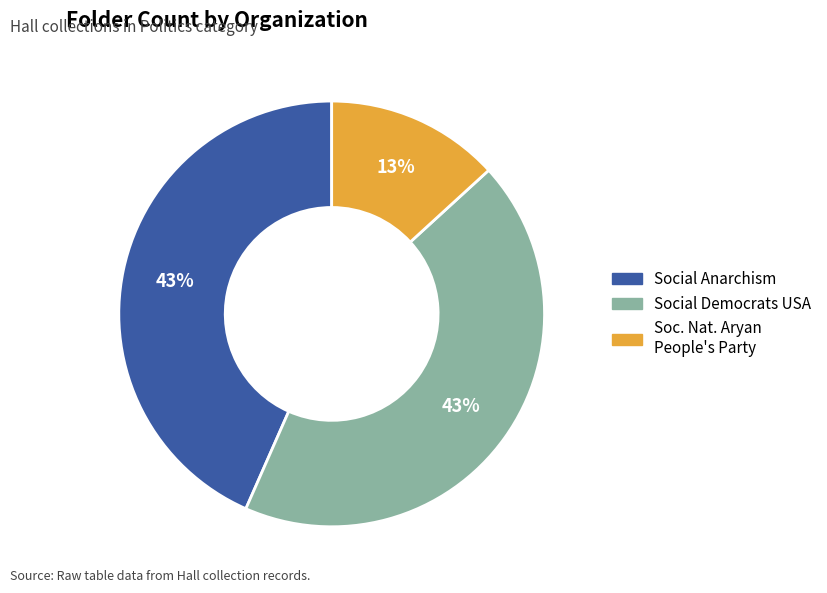

To the nearest percent, what is the difference between the largest and smallest slice percentages?

30%